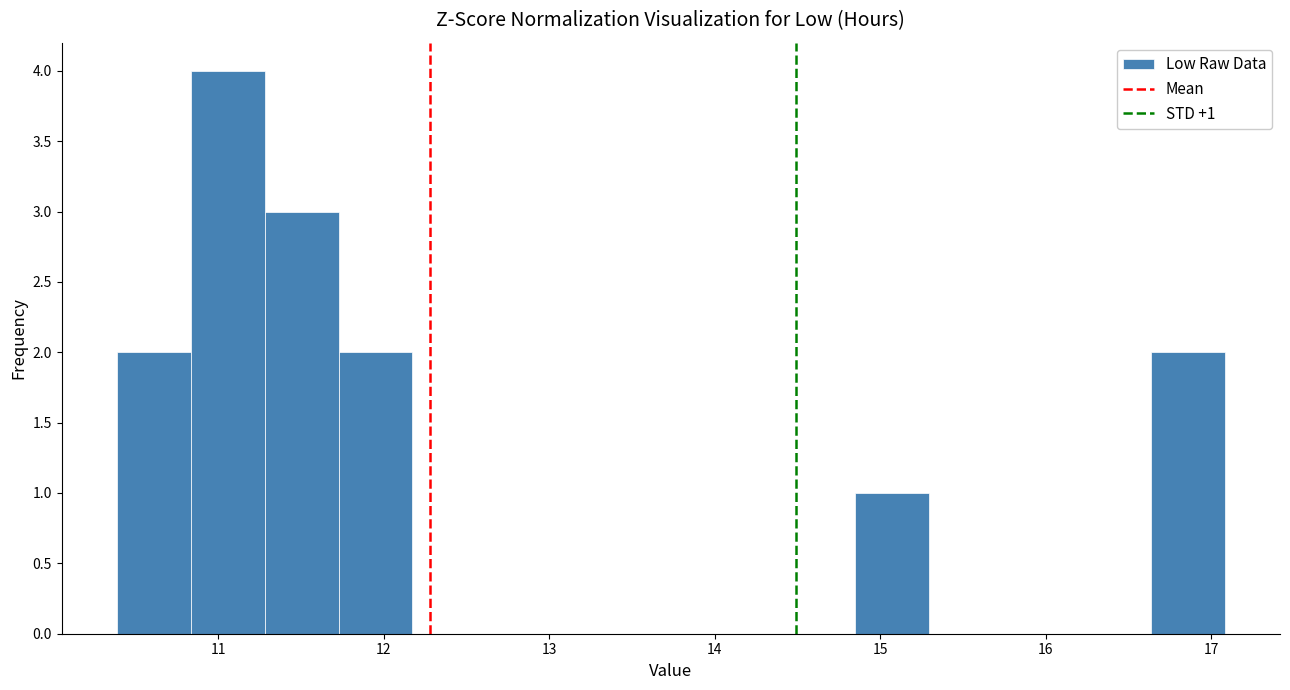

Over which range of the x-axis is the bar tallest?

10.8 to 11.3